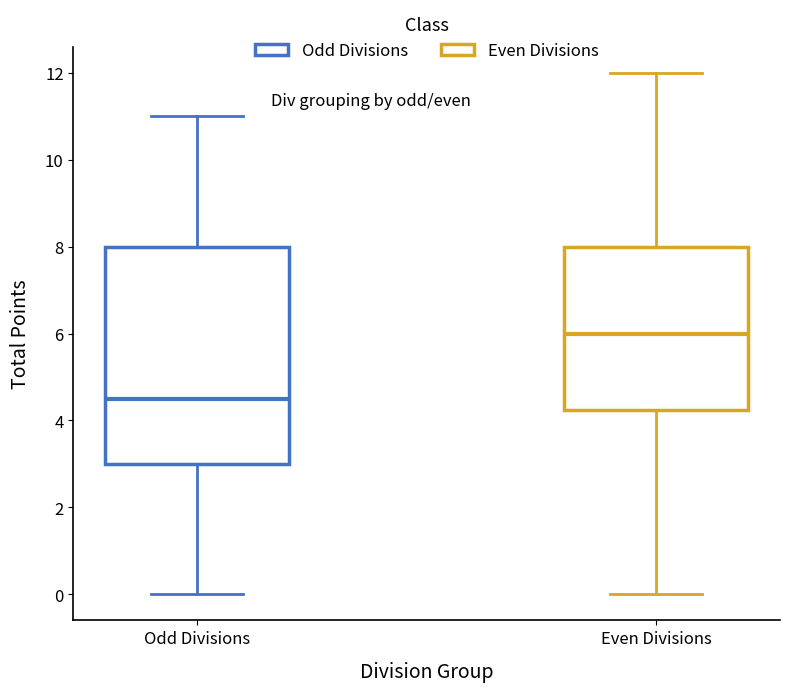

Reading left to right, transcribe this box plot: for each box, give where its median line is, the range the box spans, and where its two whiskers end, as read against the y-axis. The values are not printed on the chart, so give them approximately, as read against the axis.

Odd Divisions: median 4.6, box 3.0 to 8.0, whiskers 0.0 to 11.0
Even Divisions: median 6.0, box 4.2 to 8.0, whiskers 0.0 to 12.0